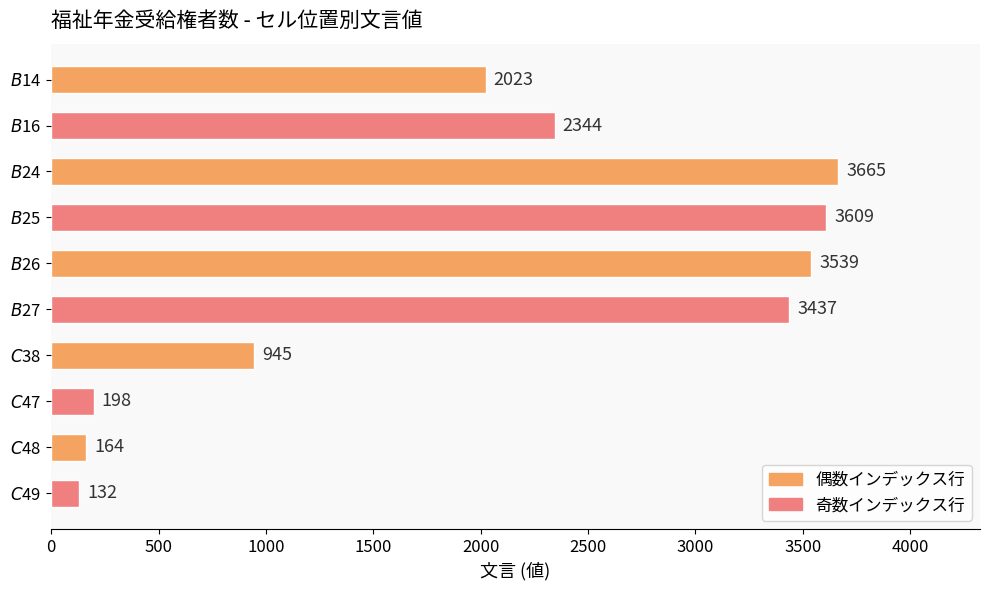

Are the bars grouped side by side (vs. stacked)?

No